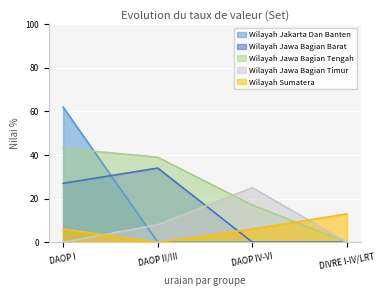

The Wilayah Jawa Bagian Barat series shows 14 at DIVRE I-IV/LRT. True or false?

False